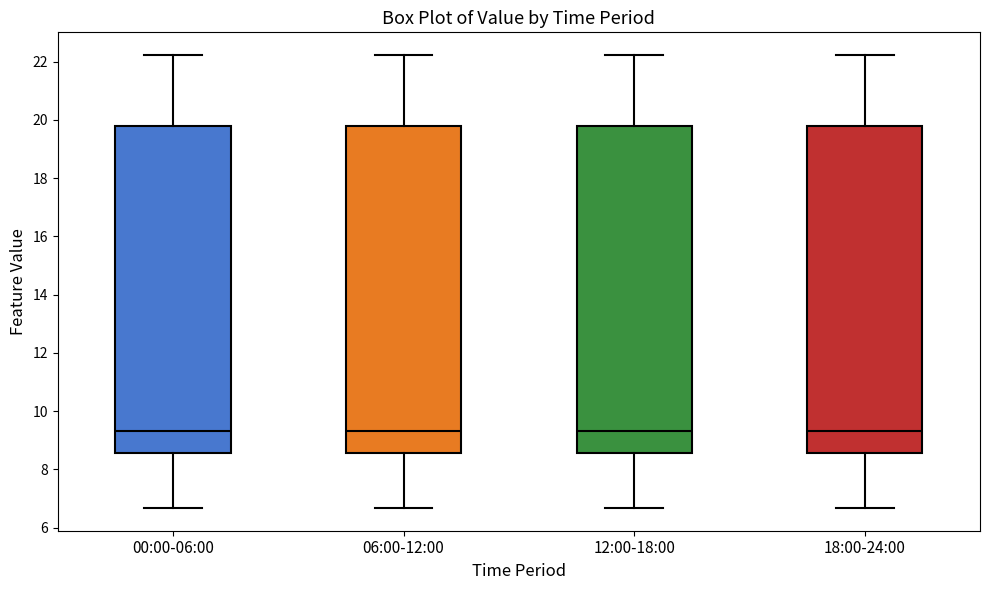

Reading left to right, transcribe this box plot: for each box, give where its median line is, the range the box spans, and where its two whiskers end, as read against the y-axis. The values are not printed on the chart, so give them approximately, as read against the axis.

00:00-06:00: median 9.4, box 8.6 to 19.8, whiskers 6.6 to 22.2
06:00-12:00: median 9.4, box 8.6 to 19.8, whiskers 6.6 to 22.2
12:00-18:00: median 9.4, box 8.6 to 19.8, whiskers 6.6 to 22.2
18:00-24:00: median 9.4, box 8.6 to 19.8, whiskers 6.6 to 22.2